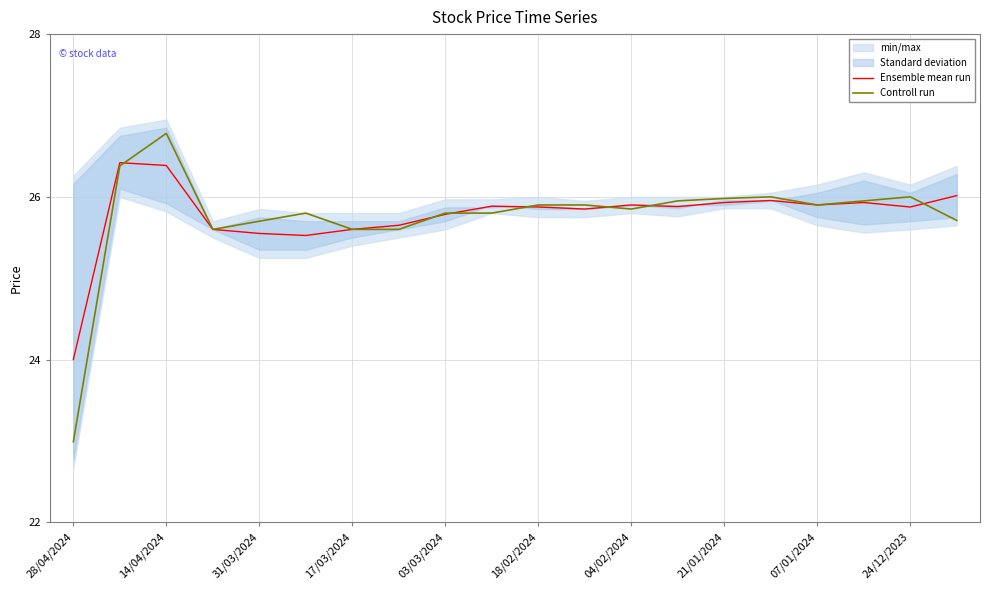

List the series in order of their overall mean, highest first.

Ensemble mean run, Controll run